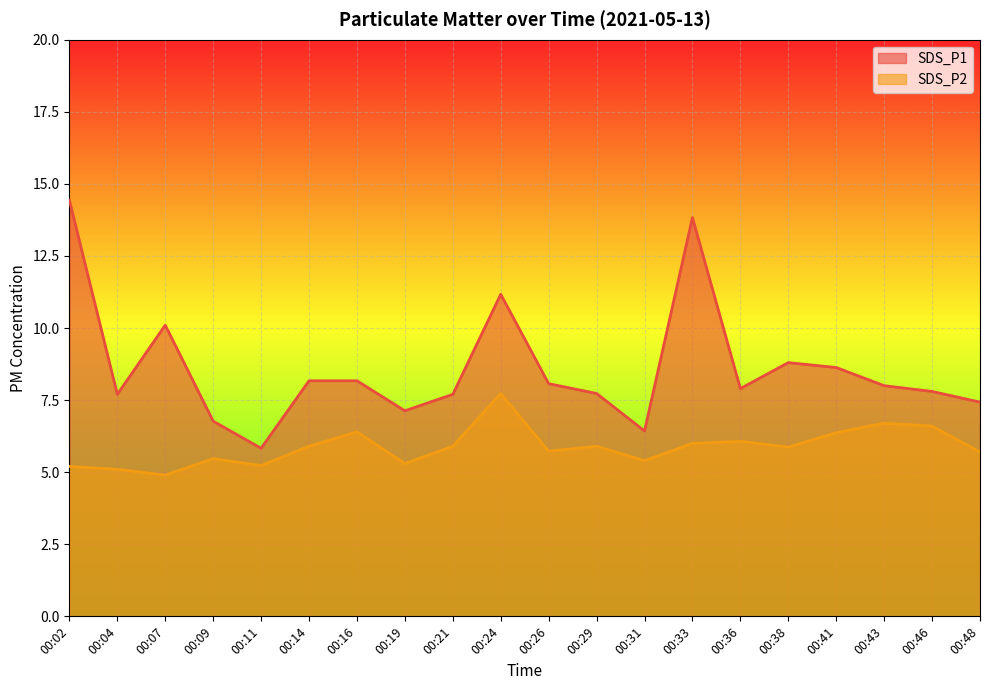

Which series has the largest range (max minus min)?

SDS_P1